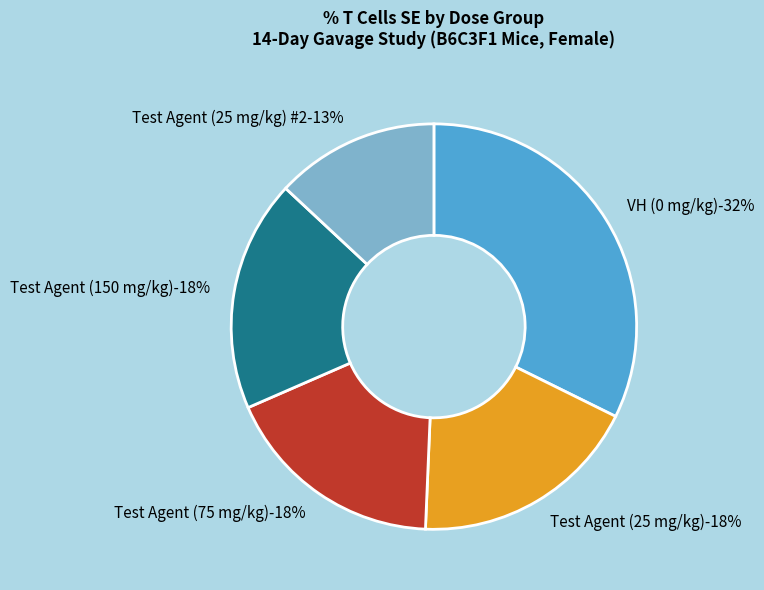

Is Test Agent (25 mg/kg) #2 the majority of the pie?

No